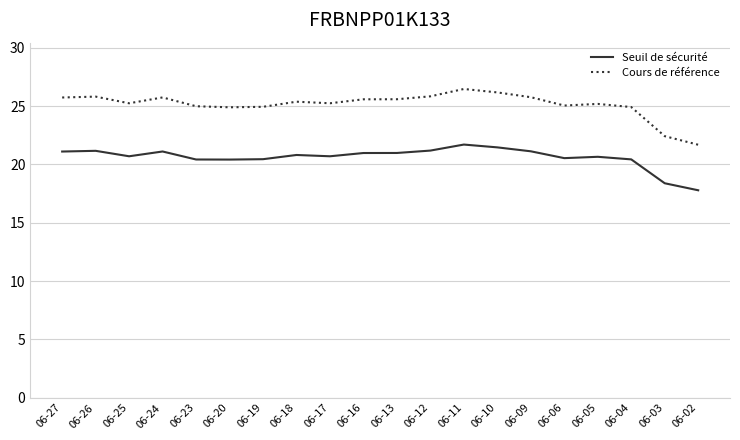

Which category has the highest value in the Cours de référence series?

06-11